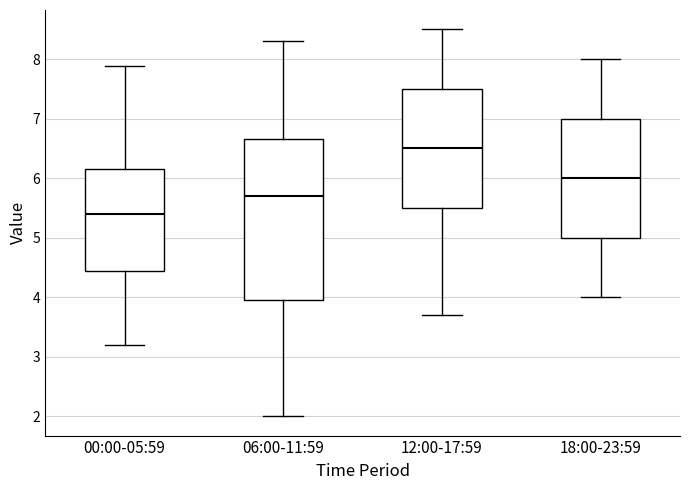

Comparing the boxes themselves (not the whiskers), which one is the tallest?

06:00-11:59